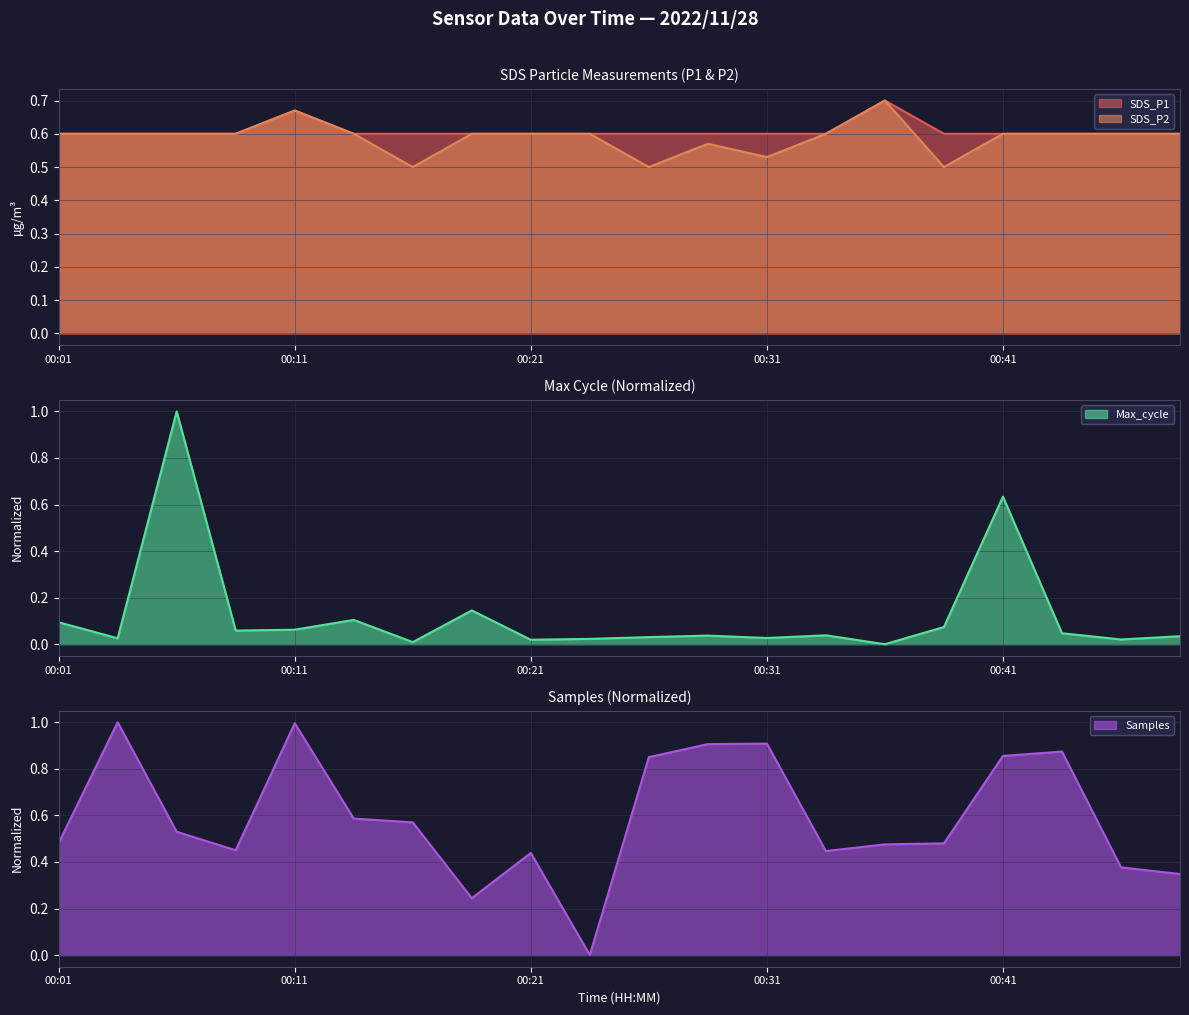

How many values in Max_cycle are above zero?

19